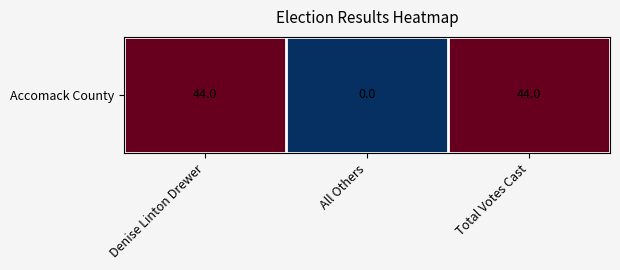

Which label corresponds to the smallest value in the chart?

All Others